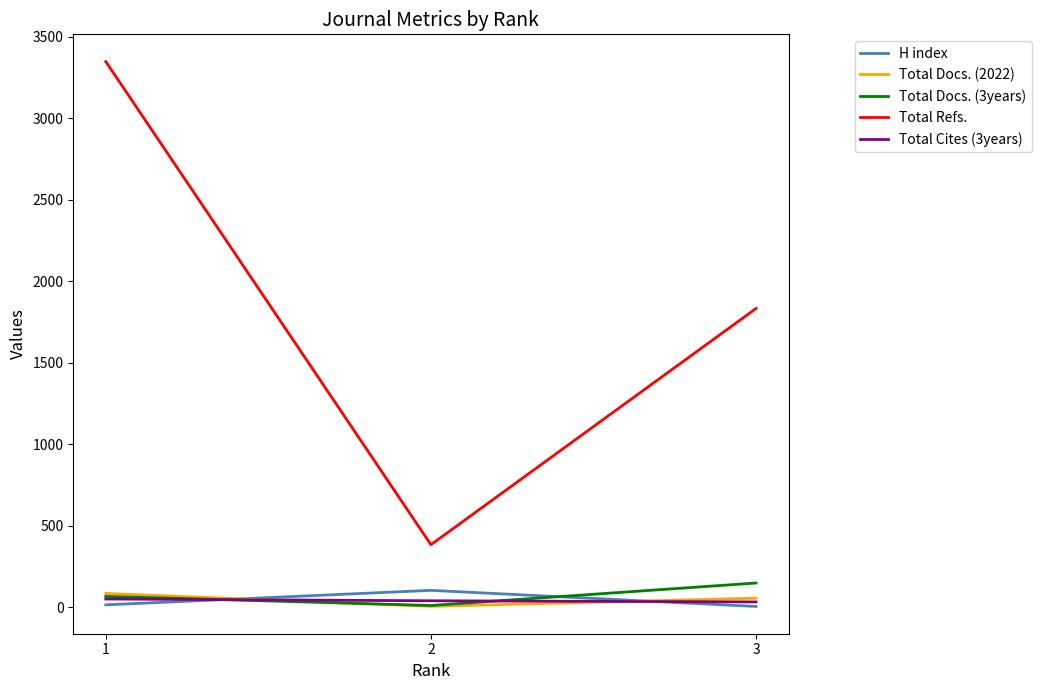

What is the total value across all series at 3?

2072